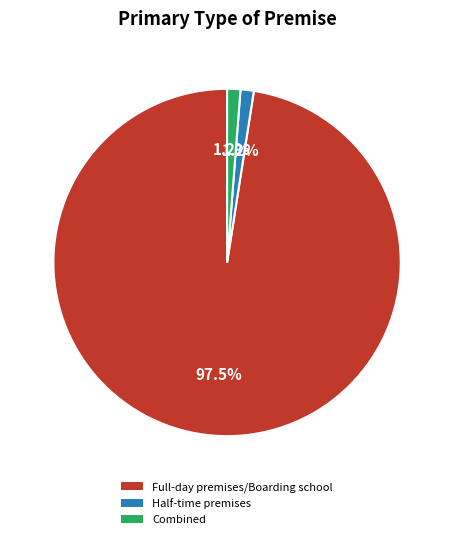

Which slice is the largest?

Full-day premises/Boarding school